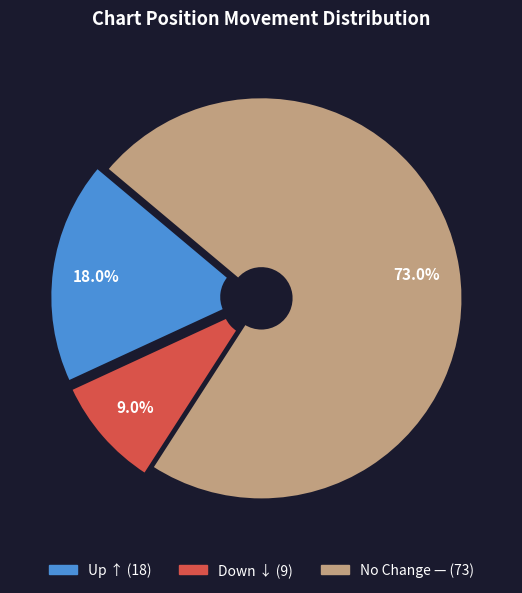

Does any single category account for the majority?

Yes